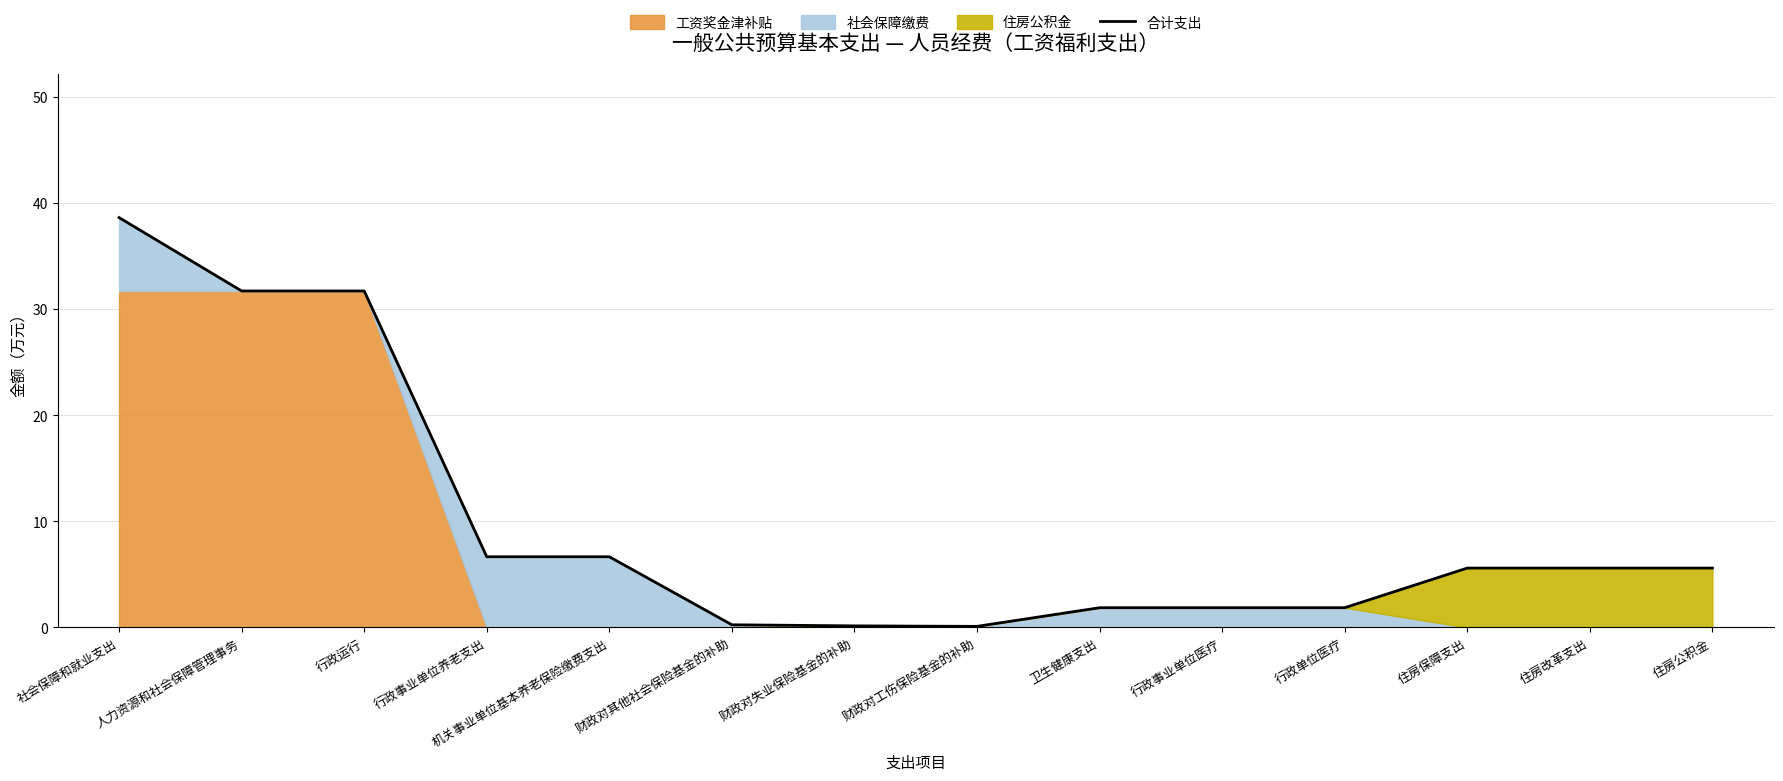

The chart shows a value of 6.7 at 机关事业单位基本养老保险缴费支出. True or false?

True